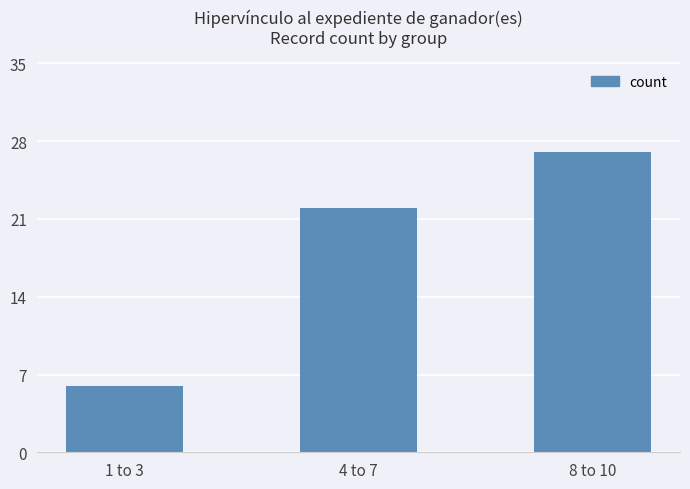

Rank the categories by value from lowest to highest.

1 to 3, 4 to 7, 8 to 10